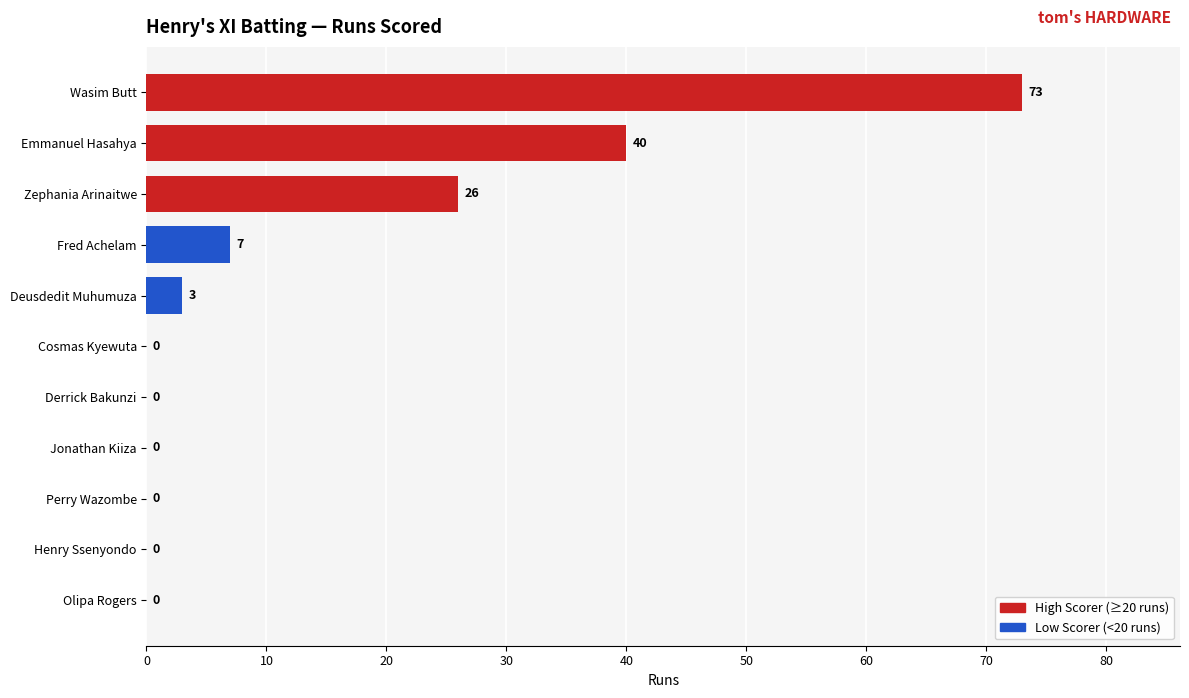

What is the average value?

14